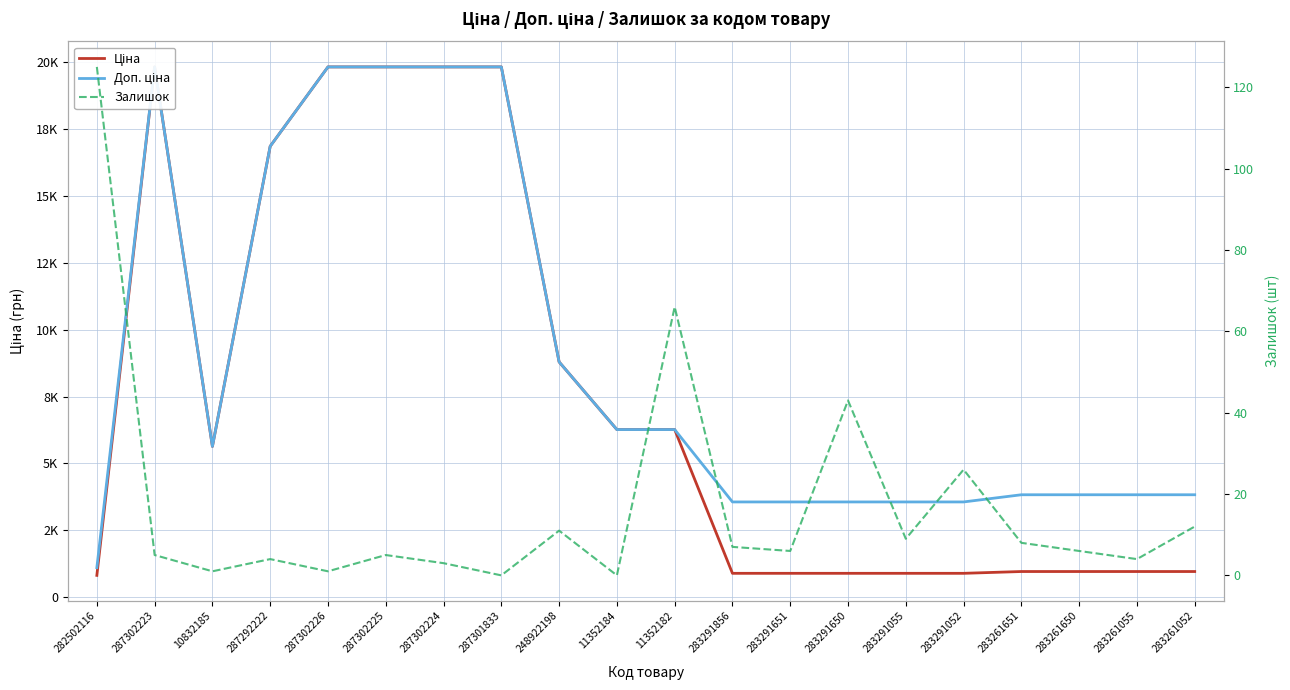

Which label corresponds to the smallest value in the chart?

287301833